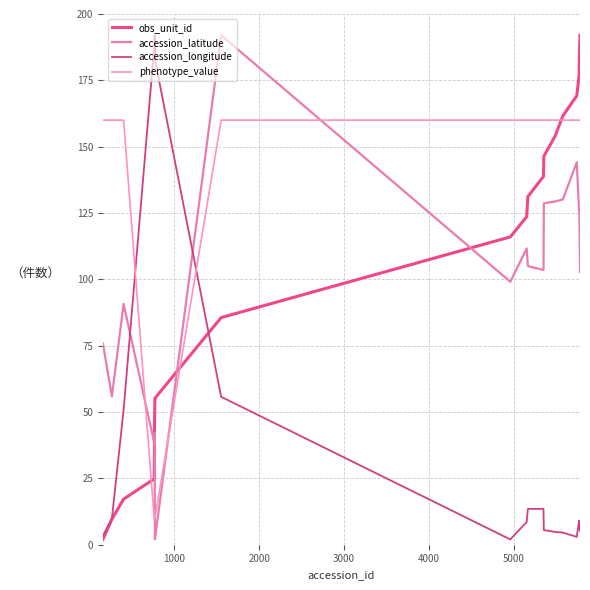

Is this an area chart (filled region under the line)?

No